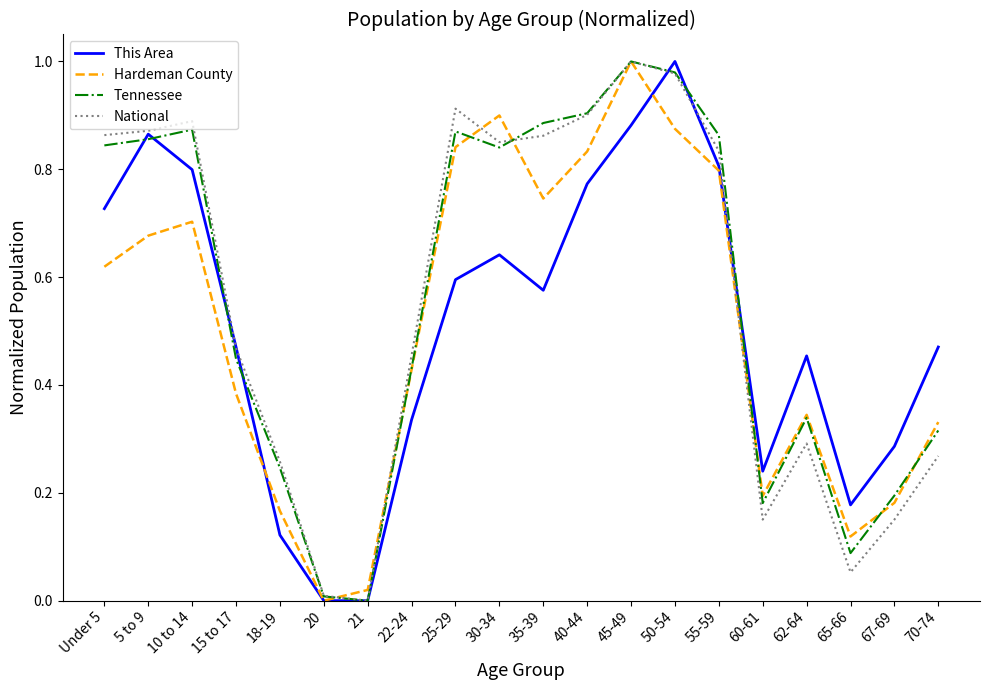

At how many categories does at least one series exceed 0?

20